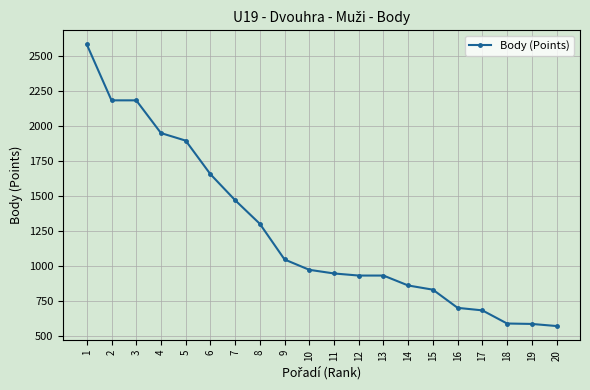

What is the sum of all values?

24866